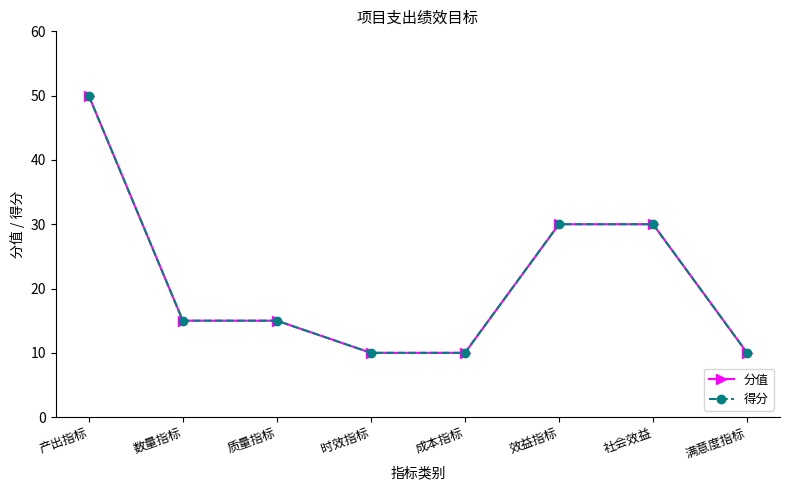

List the series in order of their peak value, highest first.

分值, 得分